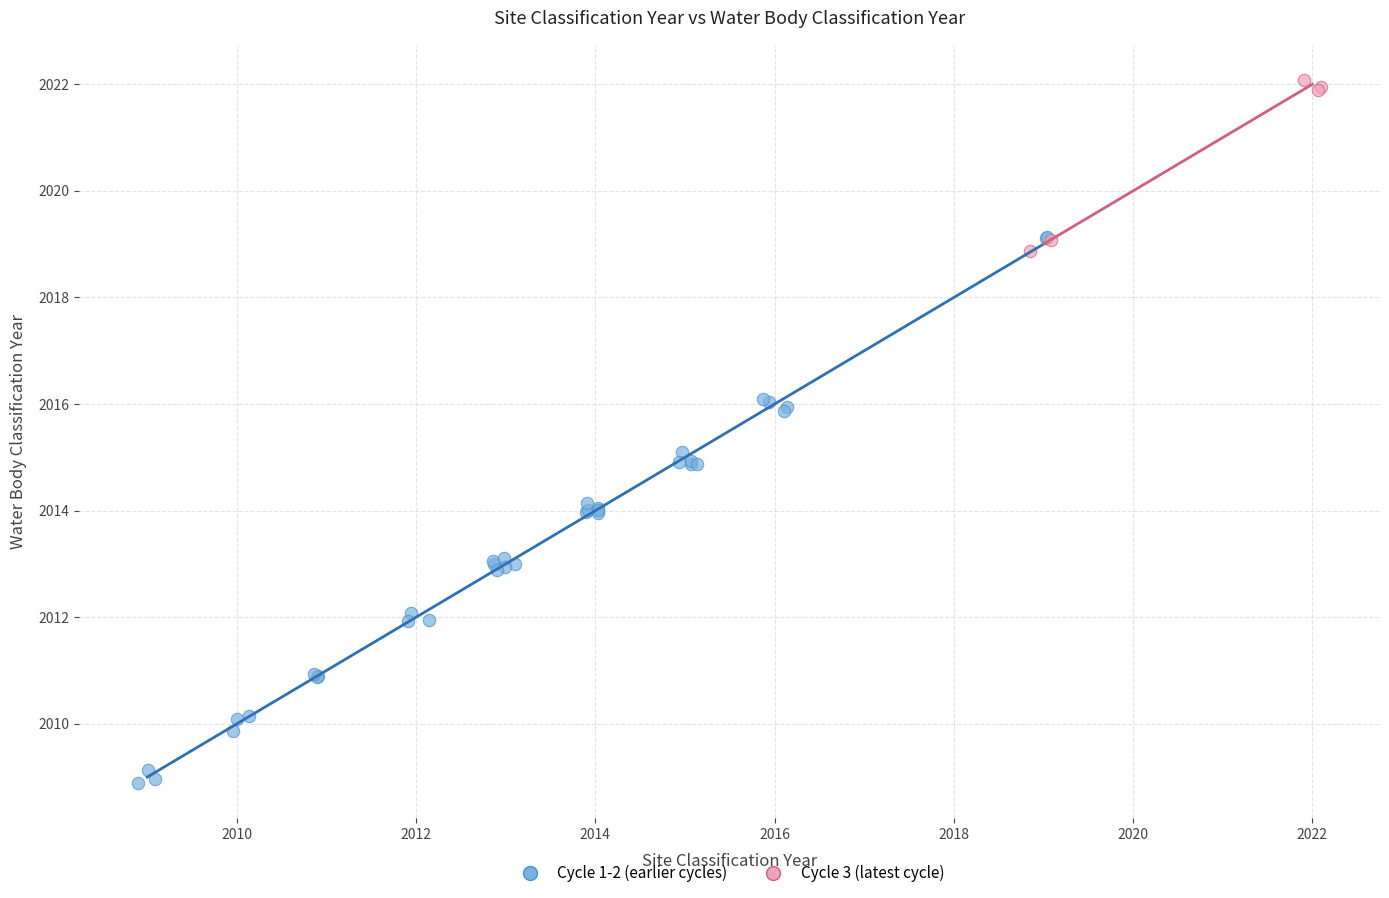

Which series reaches the minimum Y coordinate?

Cycle 1-2 (earlier cycles)